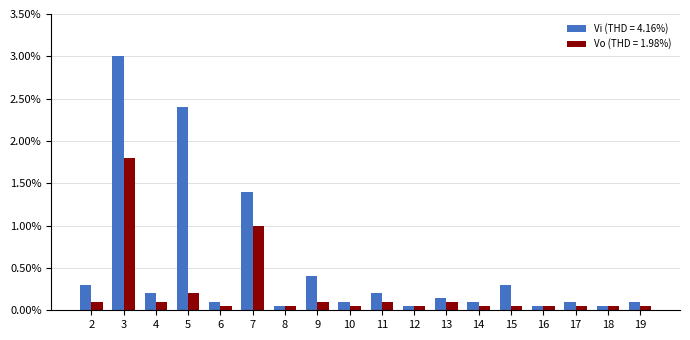

At which category is the sum across all series the highest?

3